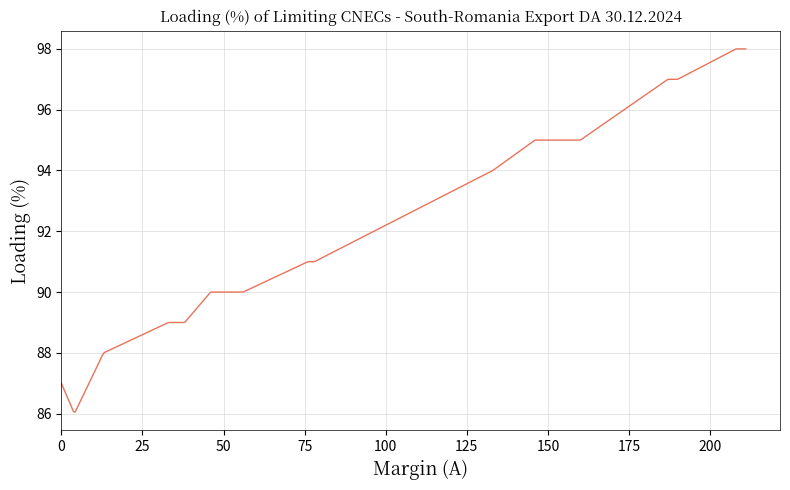

What is the maximum value shown in the chart?

98.0